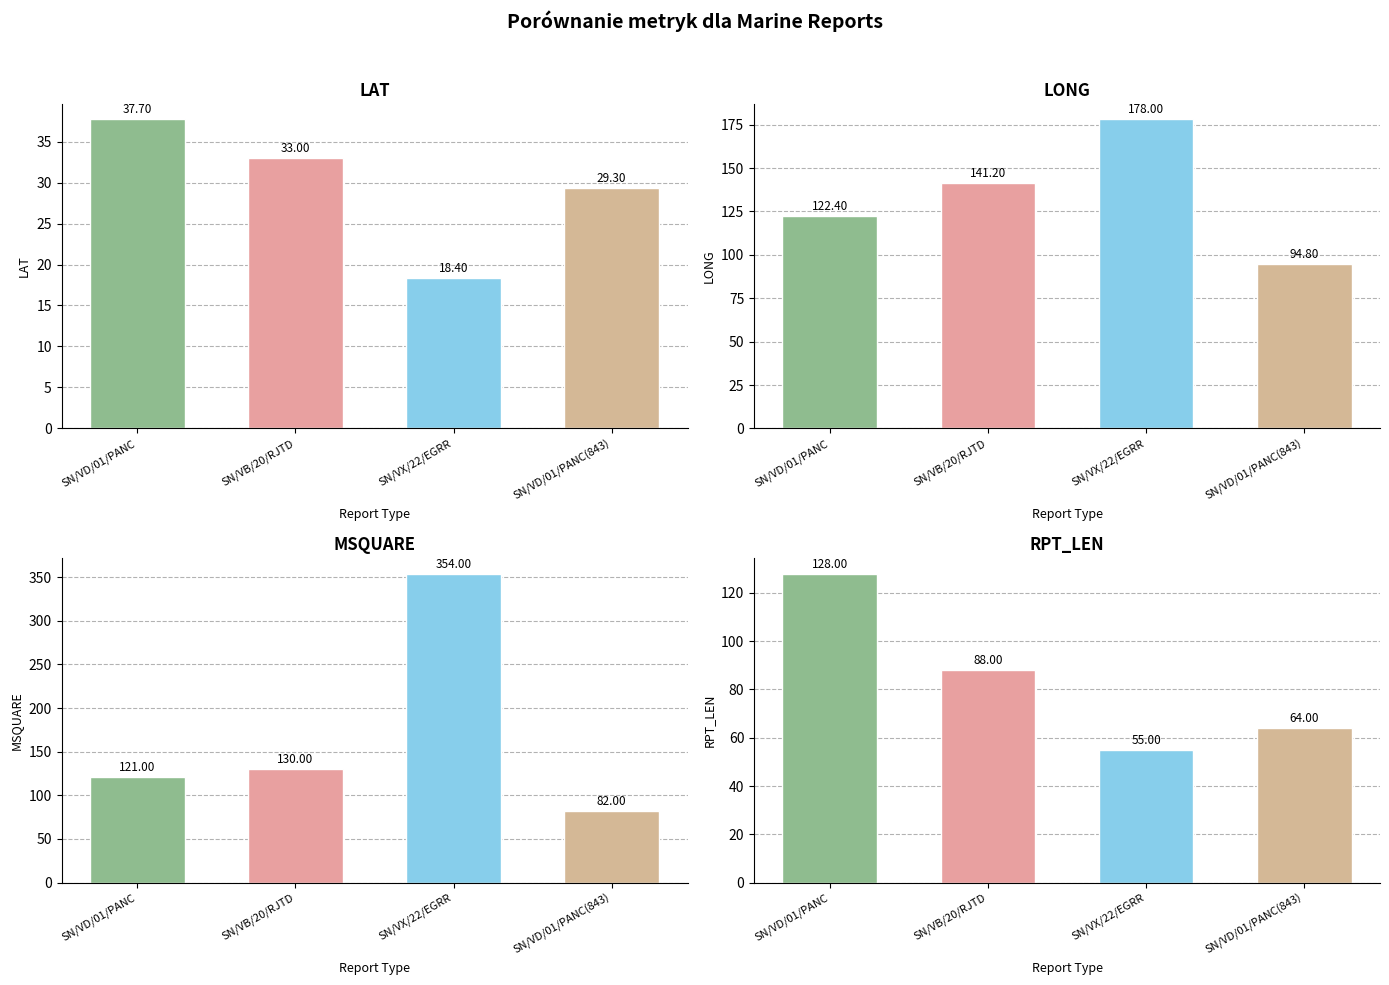

Where is RPT_LEN nearest to the value 91?

SN/VB/20/RJTD